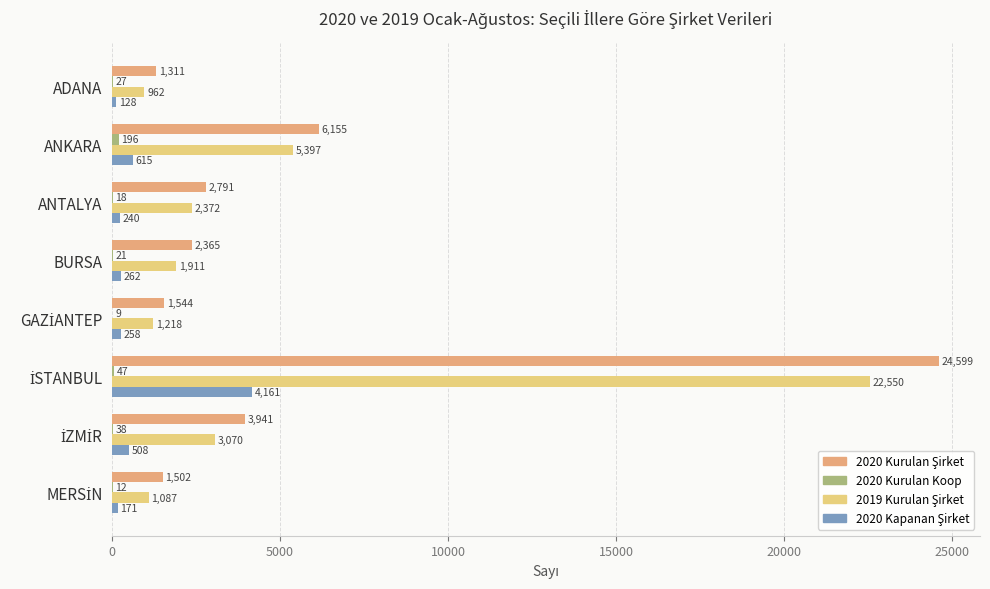

How many categories are shown in the chart?

8